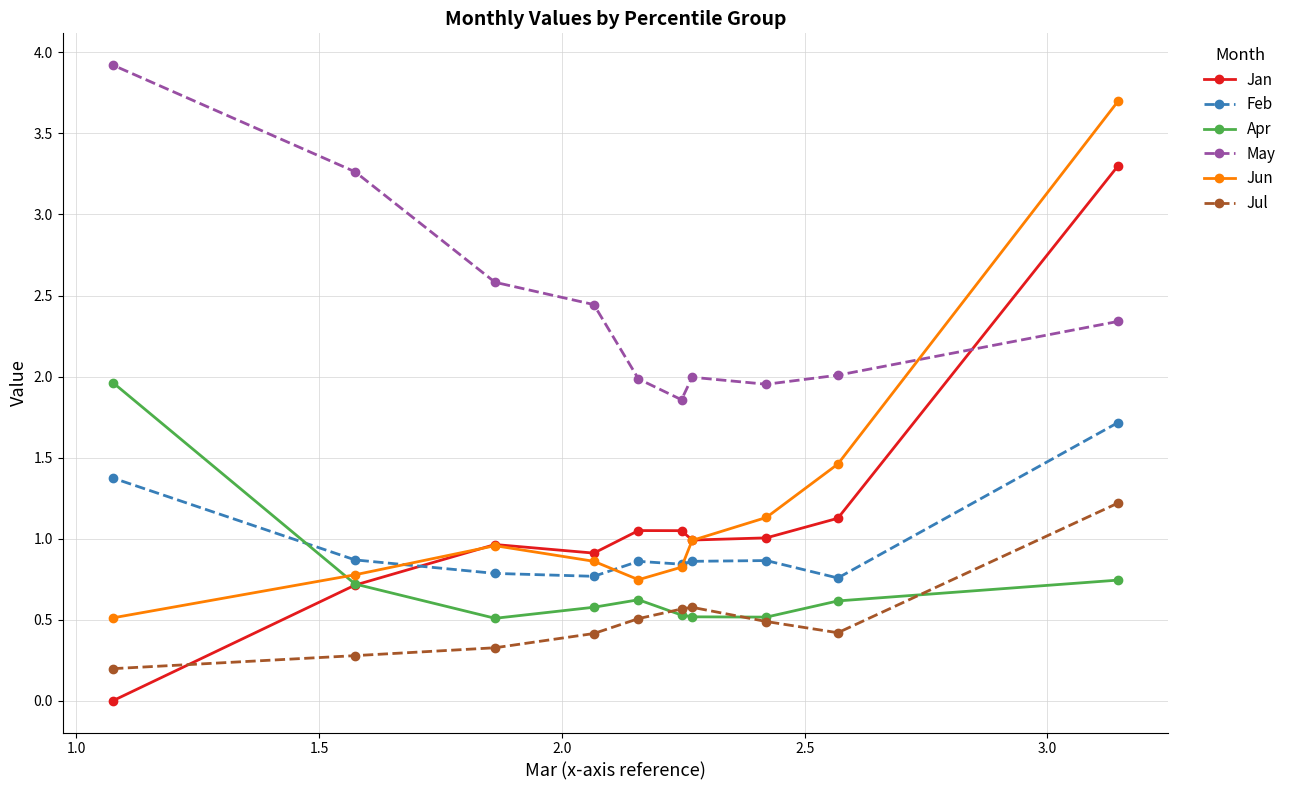

What is the highest value of the Jun series?

3.7